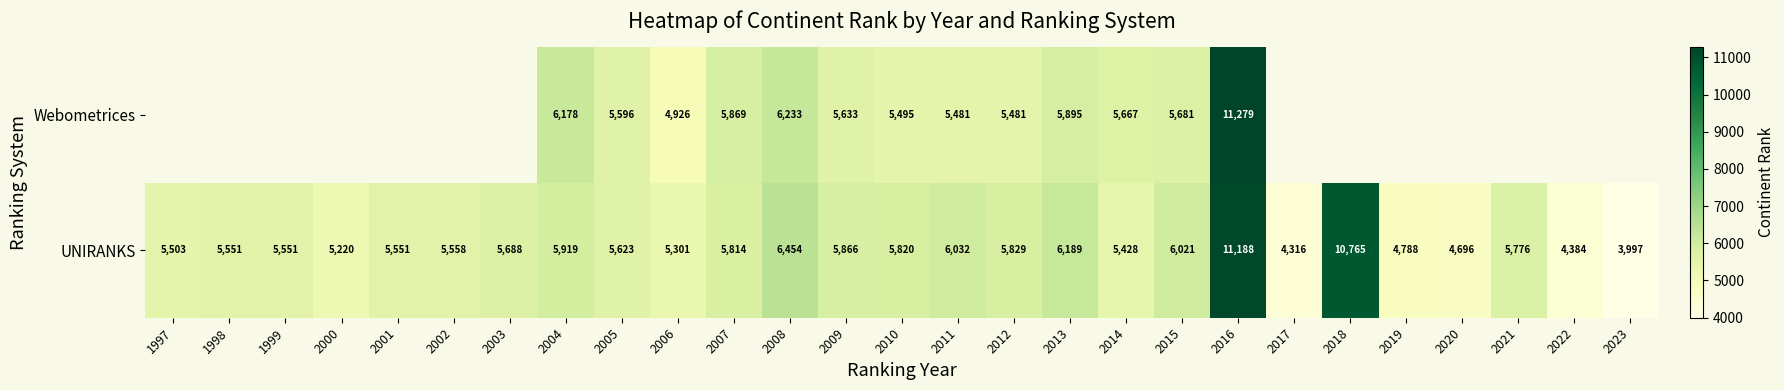

What is the difference between the maximum and minimum values in the UNIRANKS series?

7191